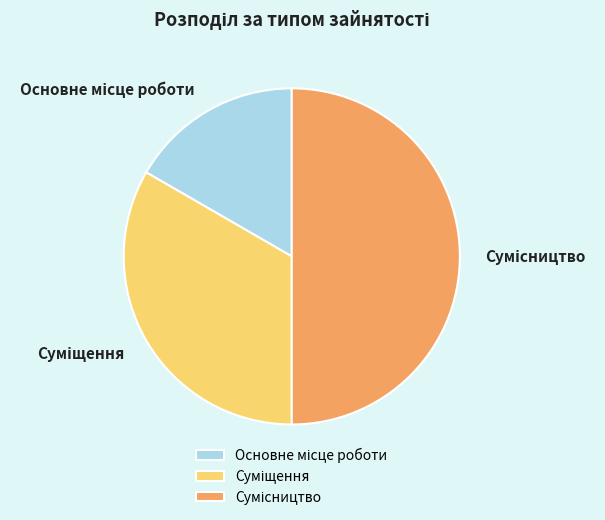

How many slices are in this pie chart?

3